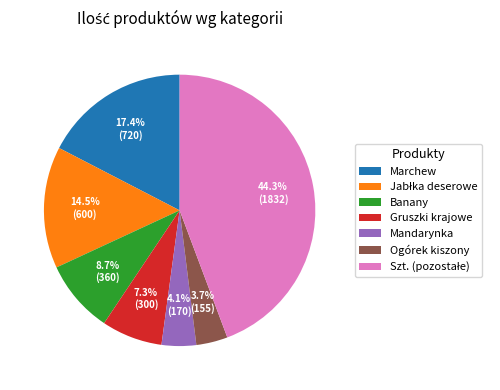

Combined, do Gruszki krajowe and Mandarynka account for over 50%?

No